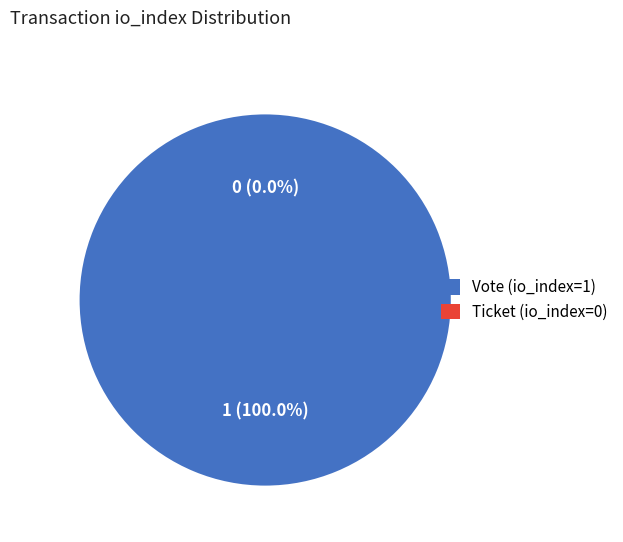

Count the number of slices in the pie.

2